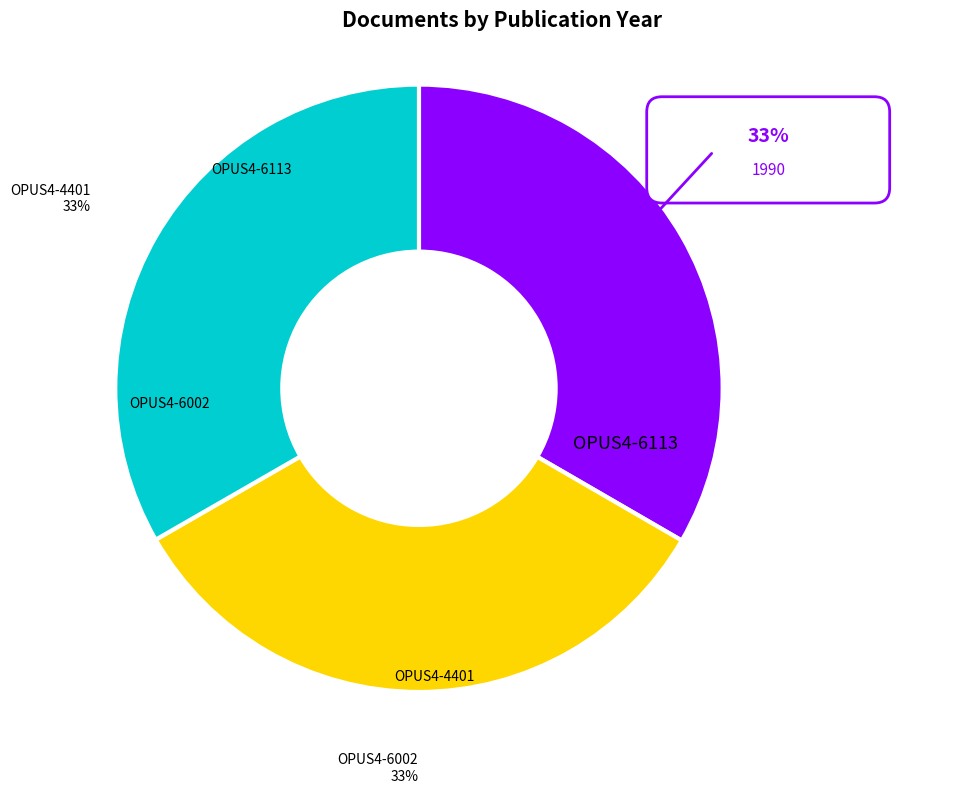

The OPUS4-4401 slice represents 46% of the pie. True or false?

False